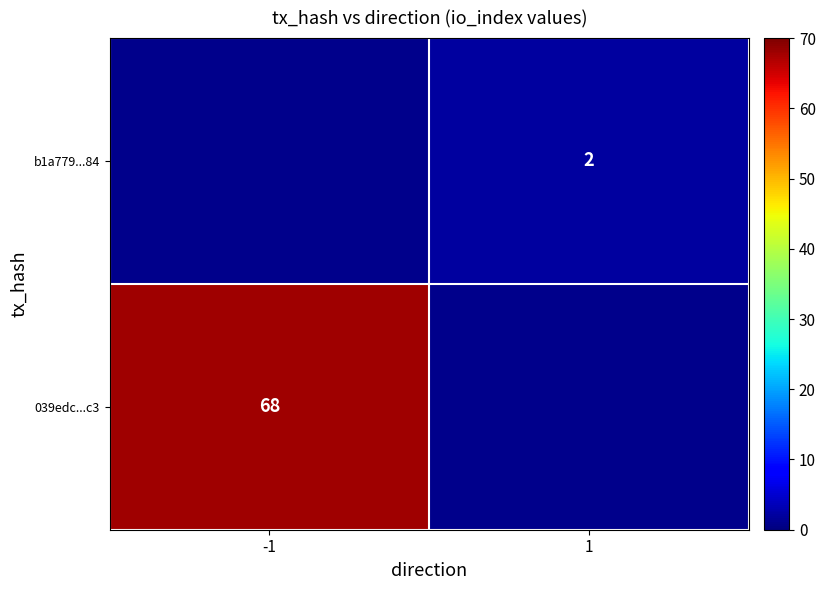

Between -1 and 1, which is larger?

1